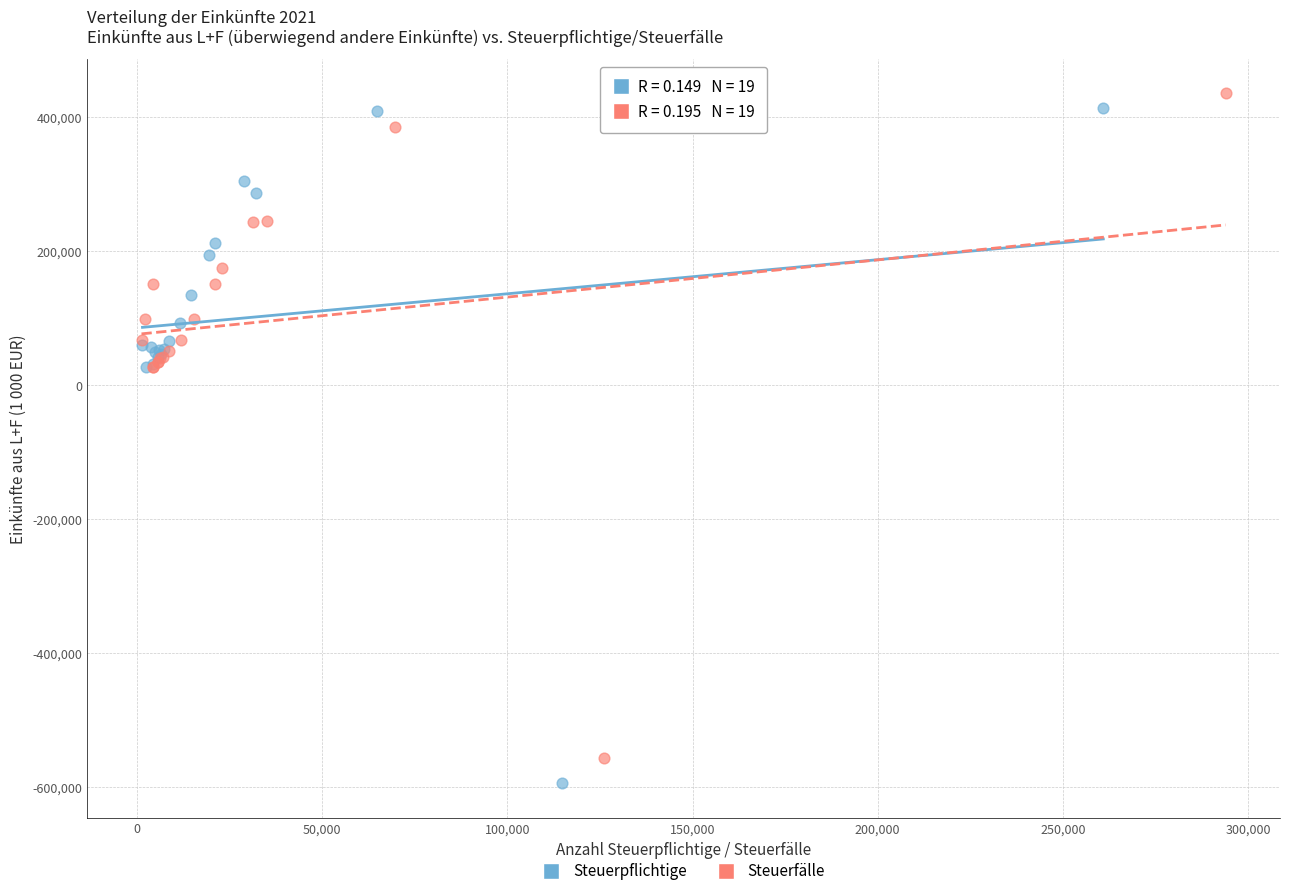

Which series contains the highest Y value?

Steuerfälle